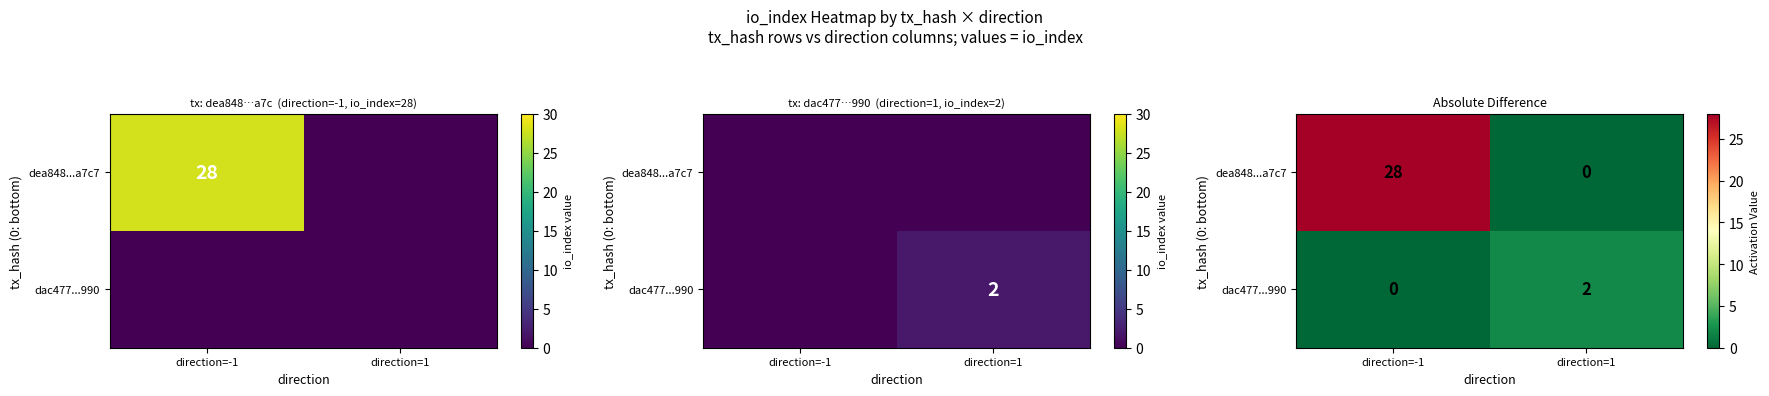

Is it true that dac477...990 equals 1 at direction=-1?

False